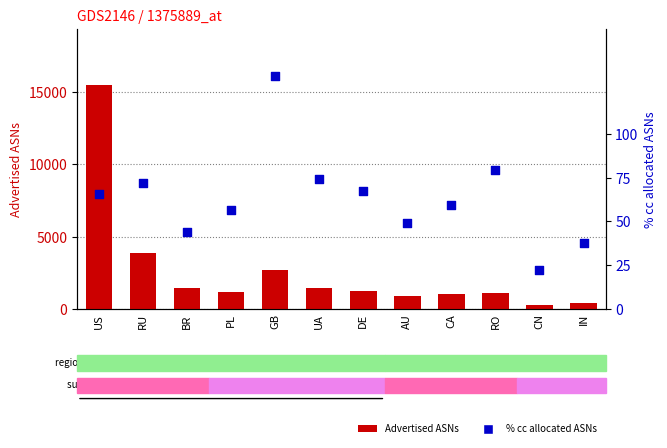

Which series has the largest Y range (max minus min)?

Advertised ASNs